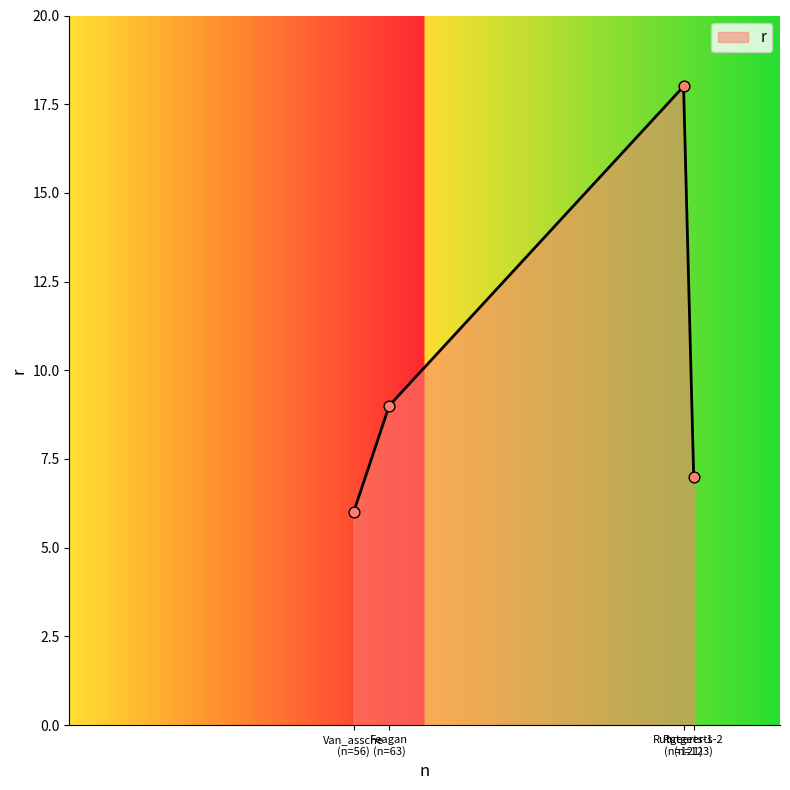

What is the greatest value displayed?

18